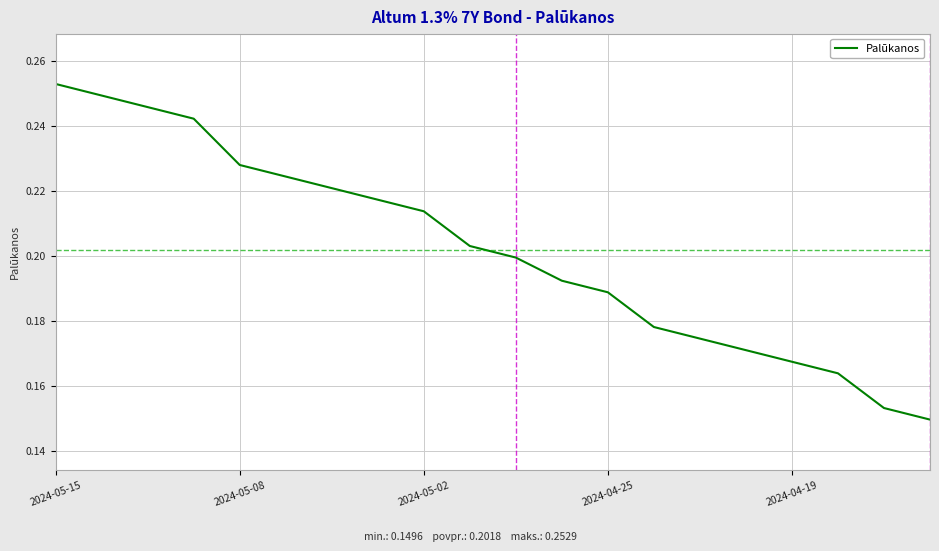

Reading right to left, extract all data points from this chart.

0.1	0.2	0.2	0.2	0.2	0.2	0.2	0.2	0.2	0.2	0.2	0.2	0.2	0.2	0.2	0.2	0.2	0.2	0.2	0.3